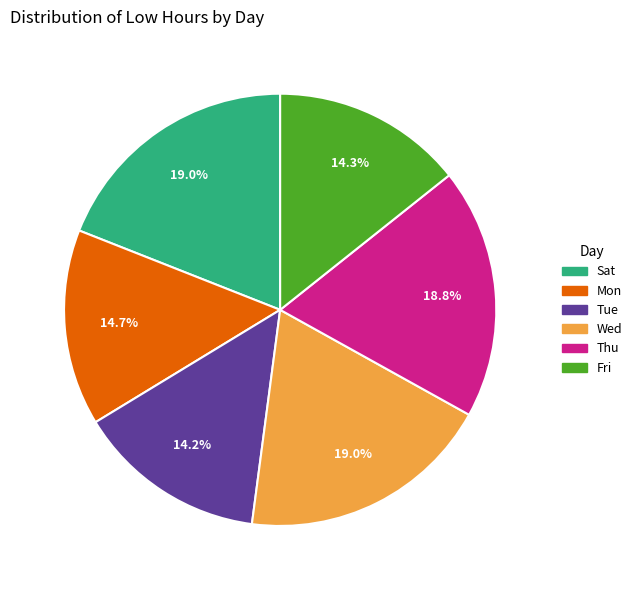

Is there any slice that represents more than half of the pie?

No